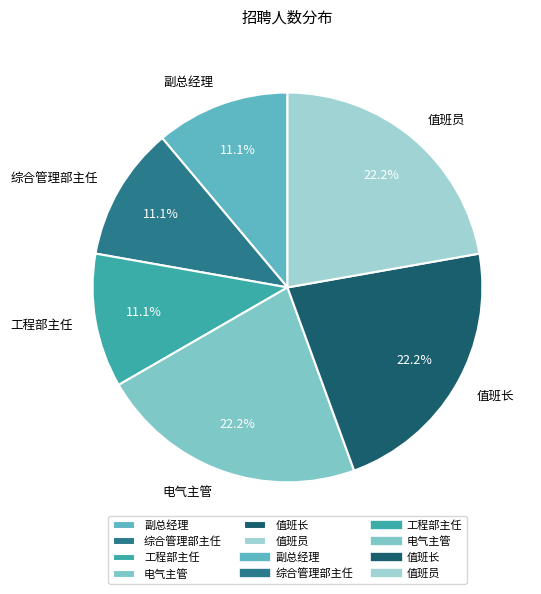

Approximately how many times larger is the value at 副总经理 compared to 电气主管?

0.5